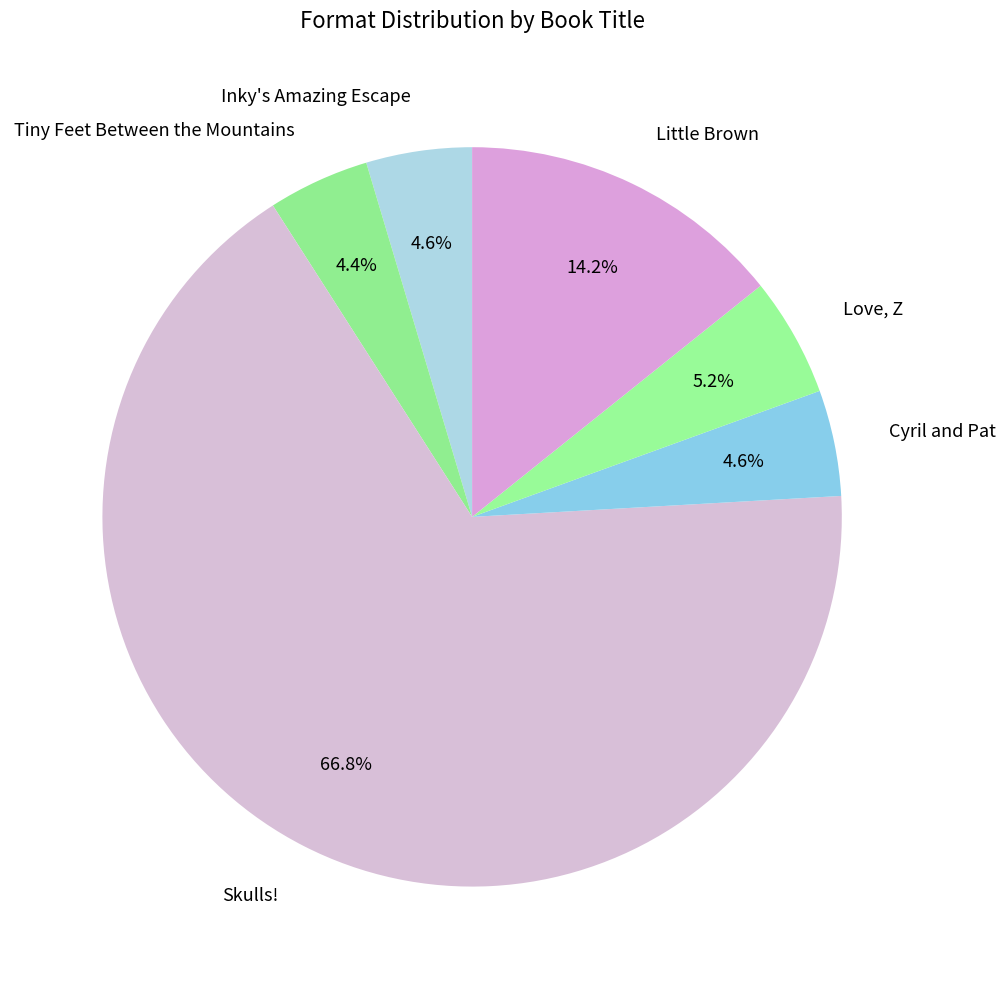

Do Skulls! and Tiny Feet Between the Mountains together represent more than half of the pie?

Yes